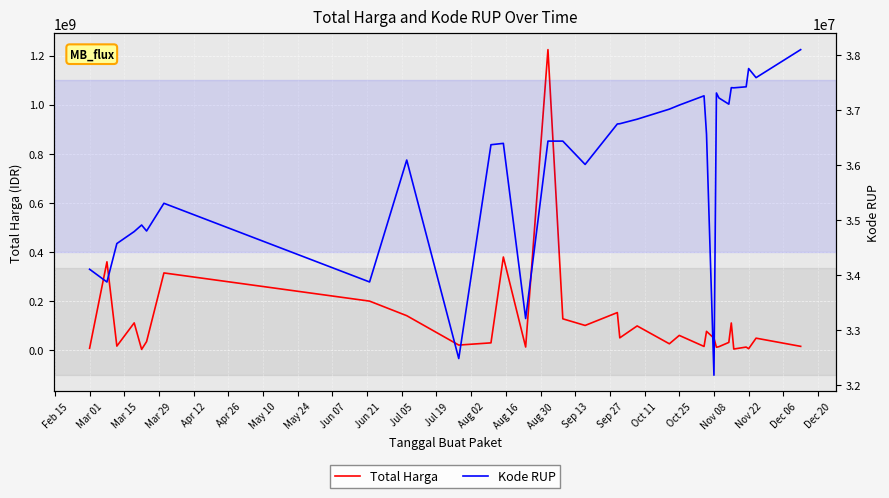

What is the greatest value displayed?

1224682000